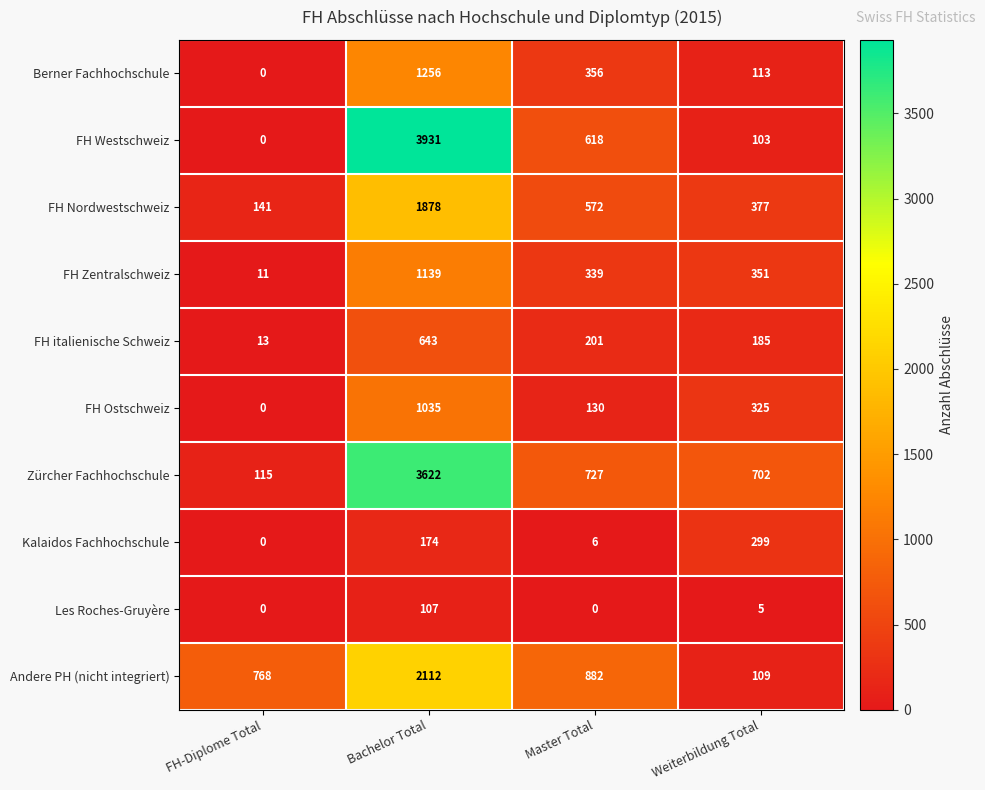

The FH Ostschweiz series shows 84 at Master Total. True or false?

False